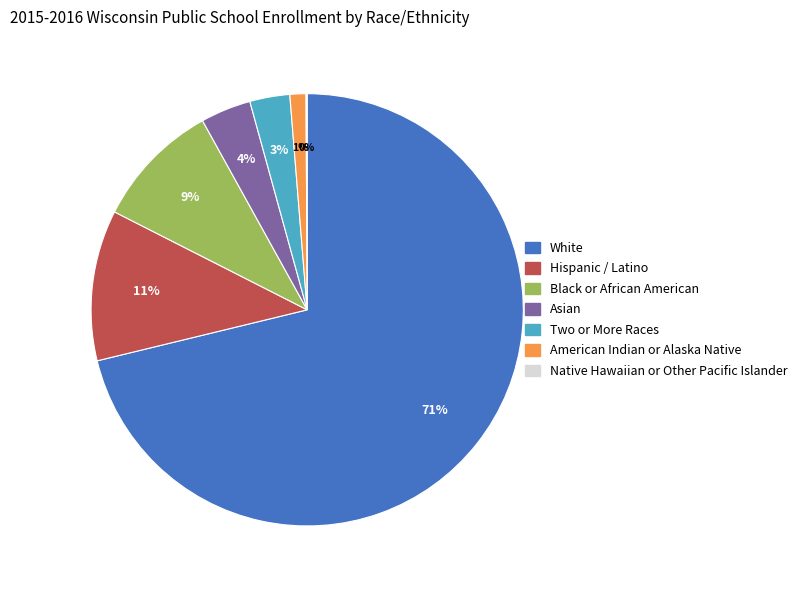

To the nearest percent, what is the average slice percentage?

14%